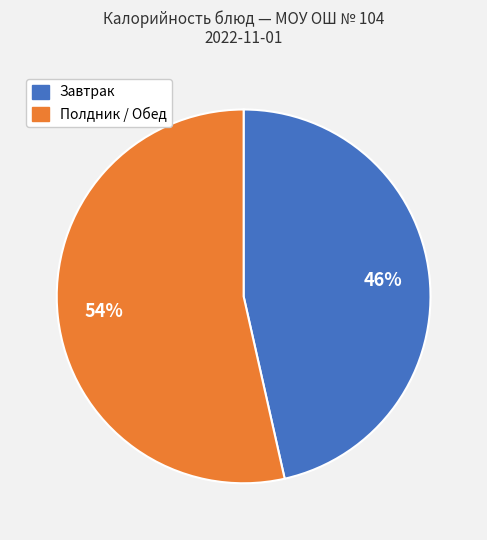

To the nearest percent, what is the average slice percentage?

50%